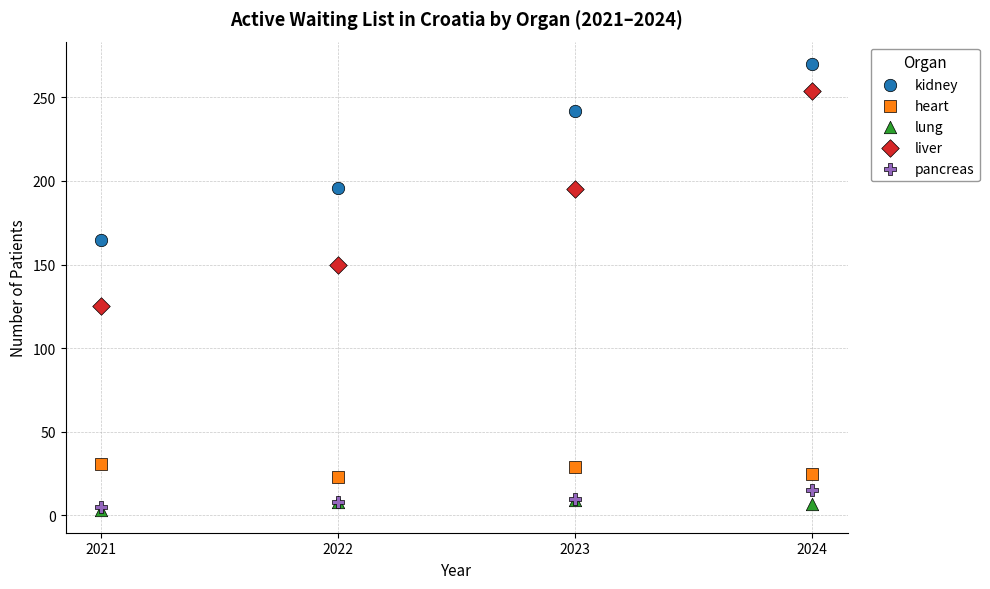

Across all series, what Y value is closest to 136?

125